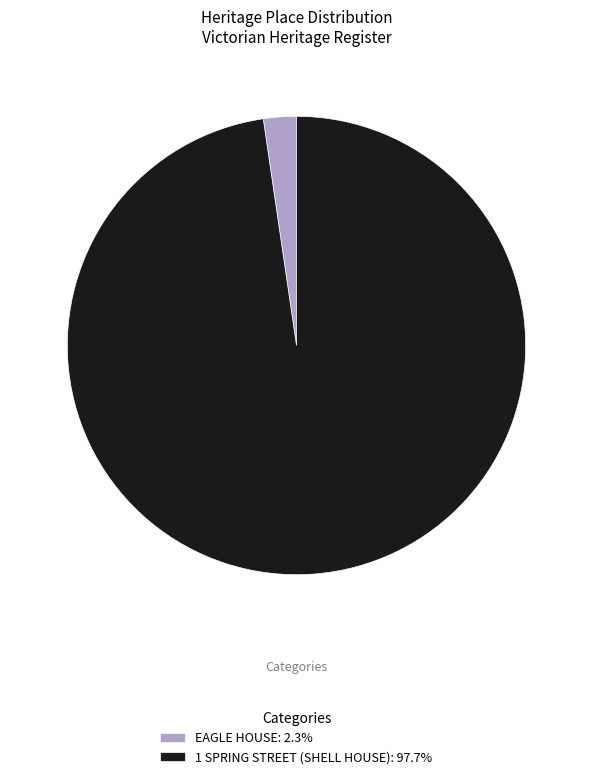

How many segments does this pie chart have?

2